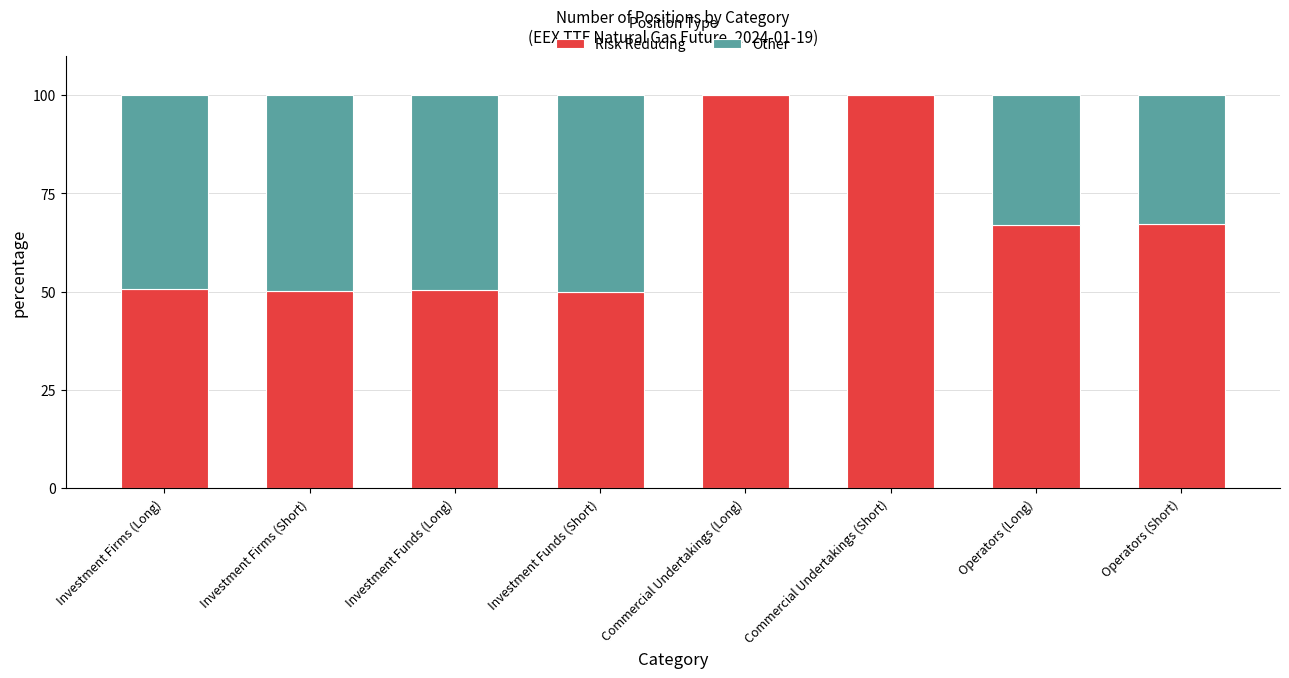

What is the maximum value for Risk Reducing?

100.0